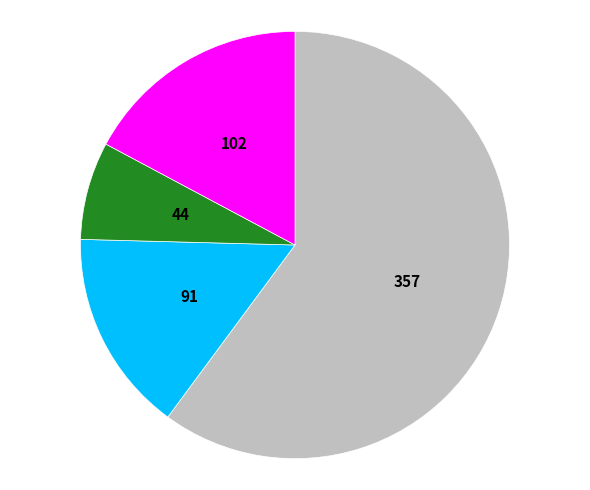

Is there any slice that represents more than half of the pie?

Yes